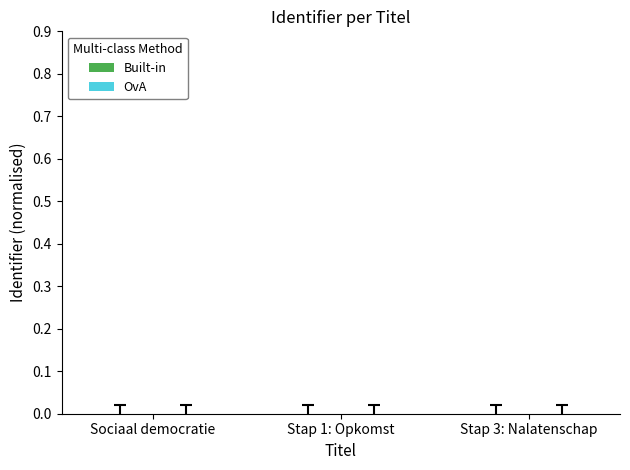

Between Stap 1: Opkomst and Stap 3: Nalatenschap, which series saw the biggest shift?

Built-in